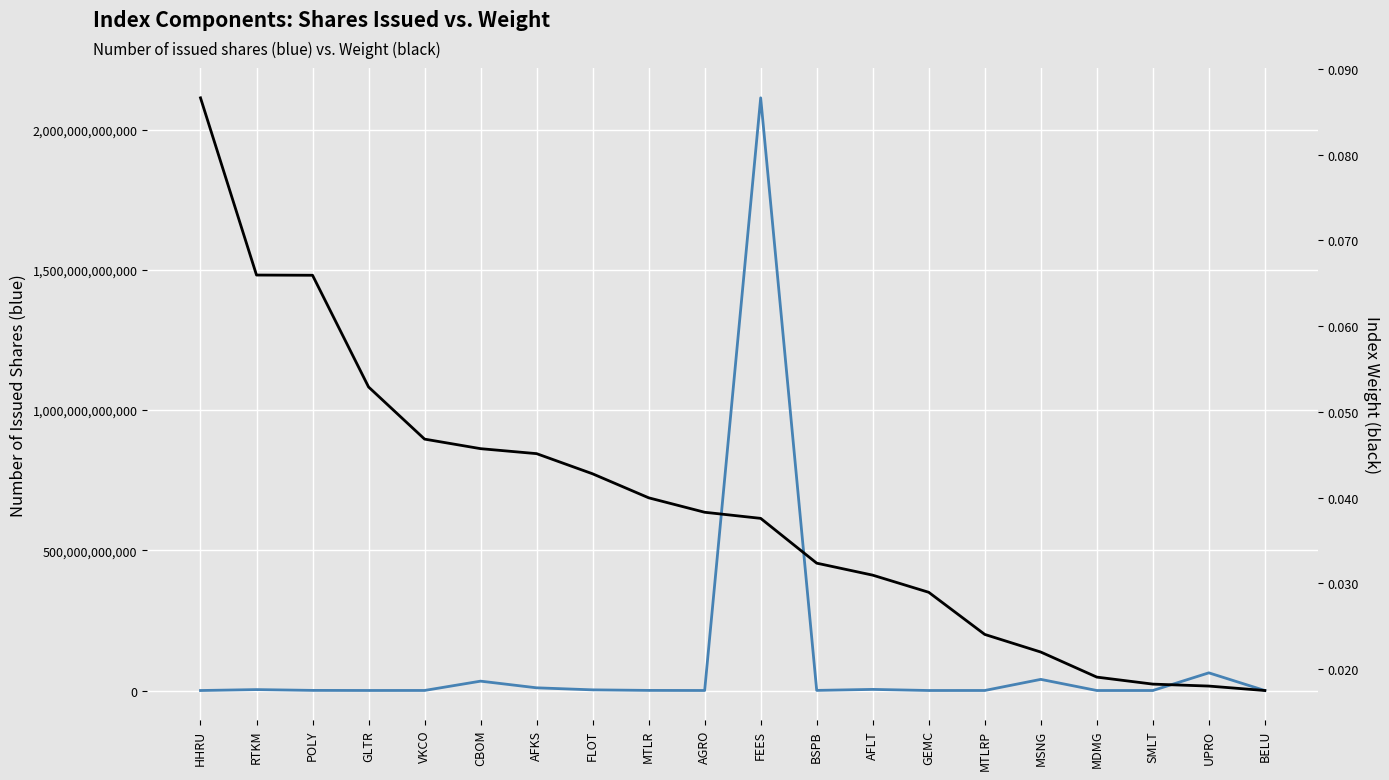

What is the value of the Number of issued shares point at the 16th from the left?

39749359700.0